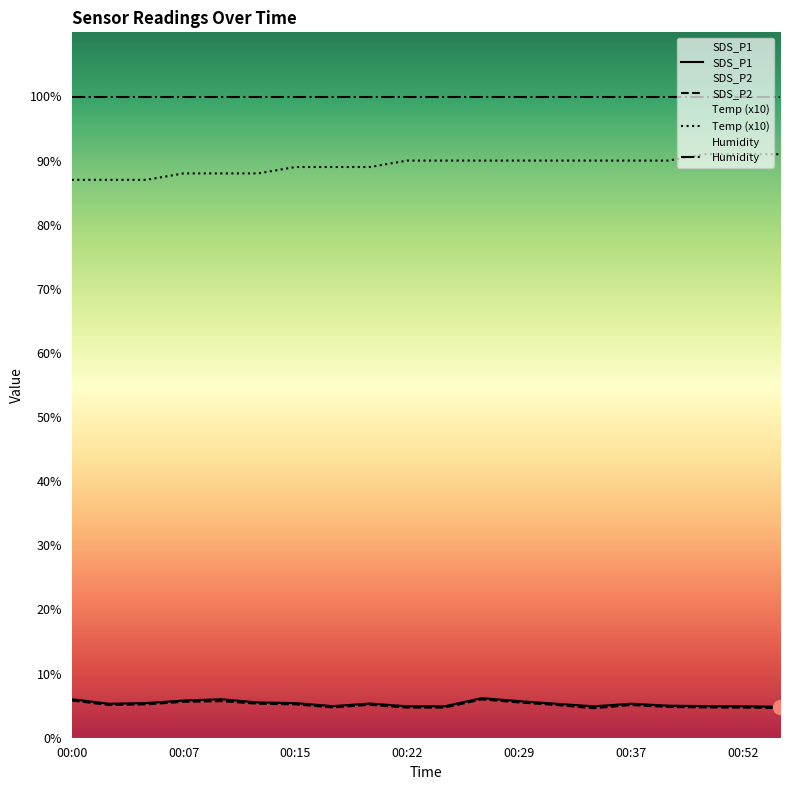

What is the spread (max minus min) of values at 00:03?

81.9